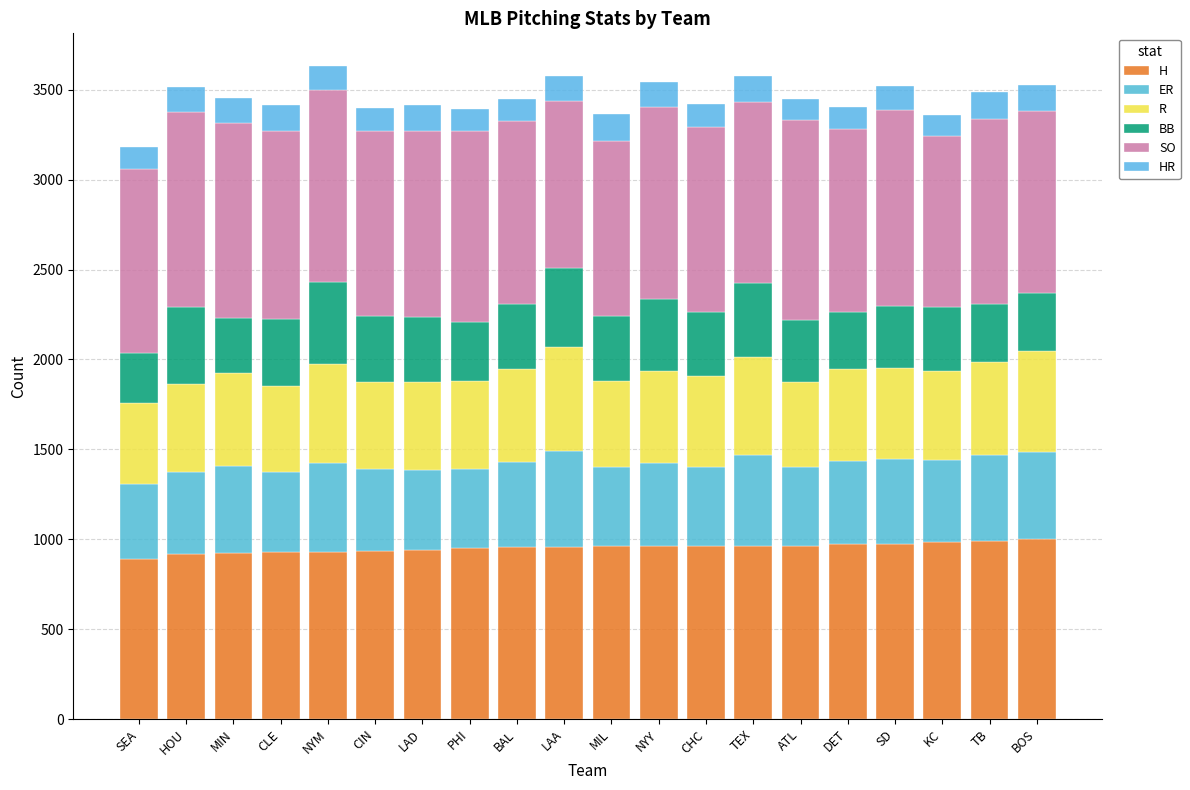

What position from the right is CLE?

17